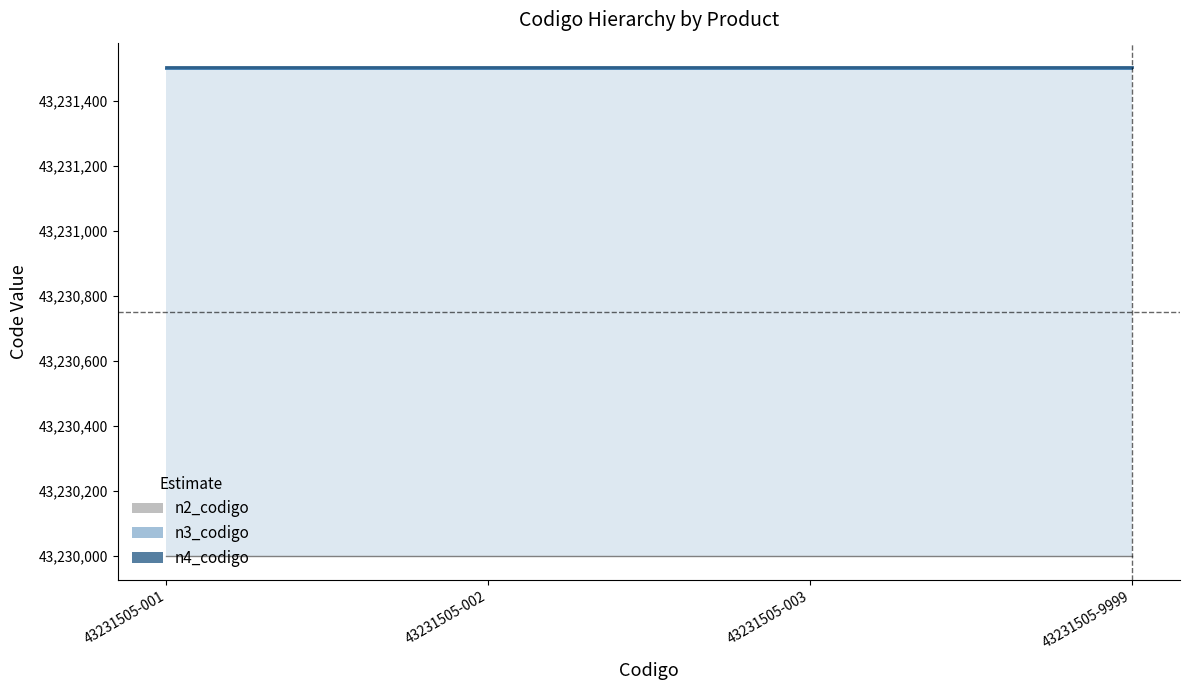

True or false: n4_codigo has a value of 43231505 at 43231505-9999.

True